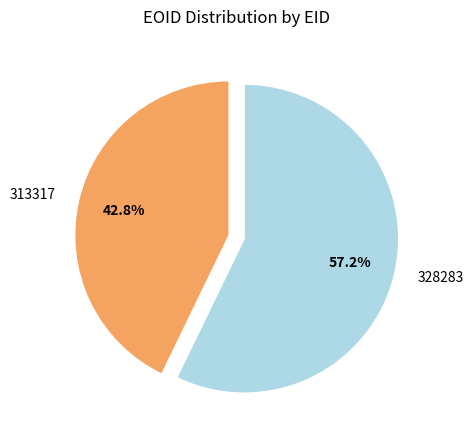

Does 313317 represent more than half of the total?

No